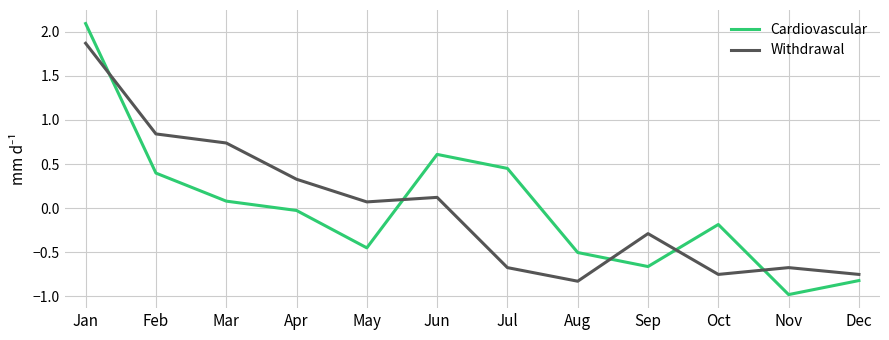

The Cardiovascular series shows -0.7 at Sep. True or false?

True